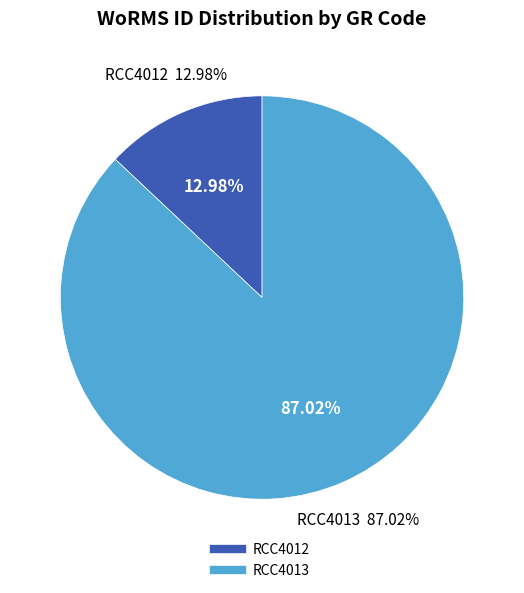

Does RCC4013 represent more than half of the total?

Yes